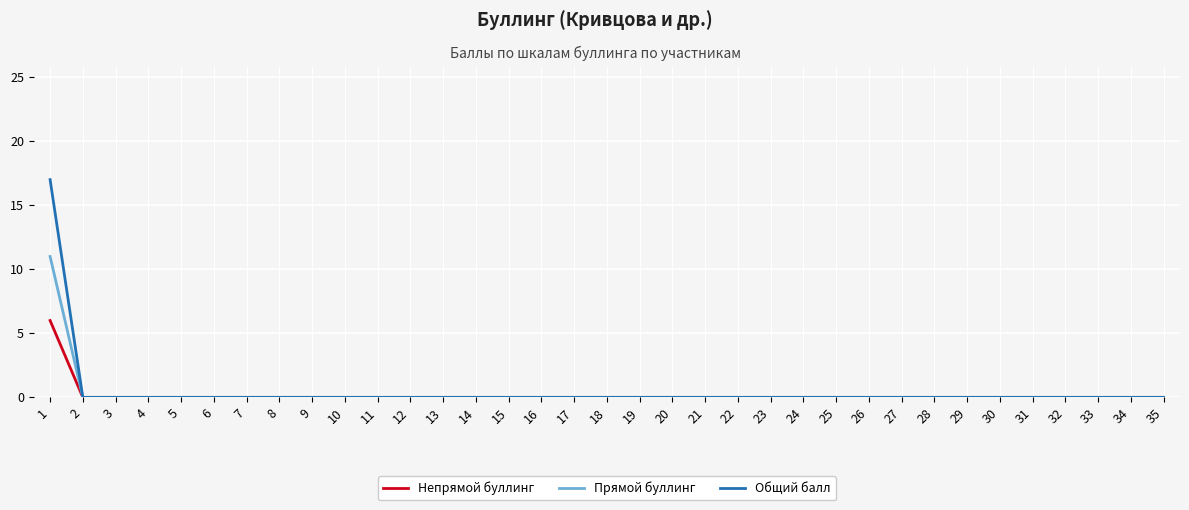

Rank the series by their maximum value, from lowest to highest.

Непрямой буллинг, Прямой буллинг, Общий балл